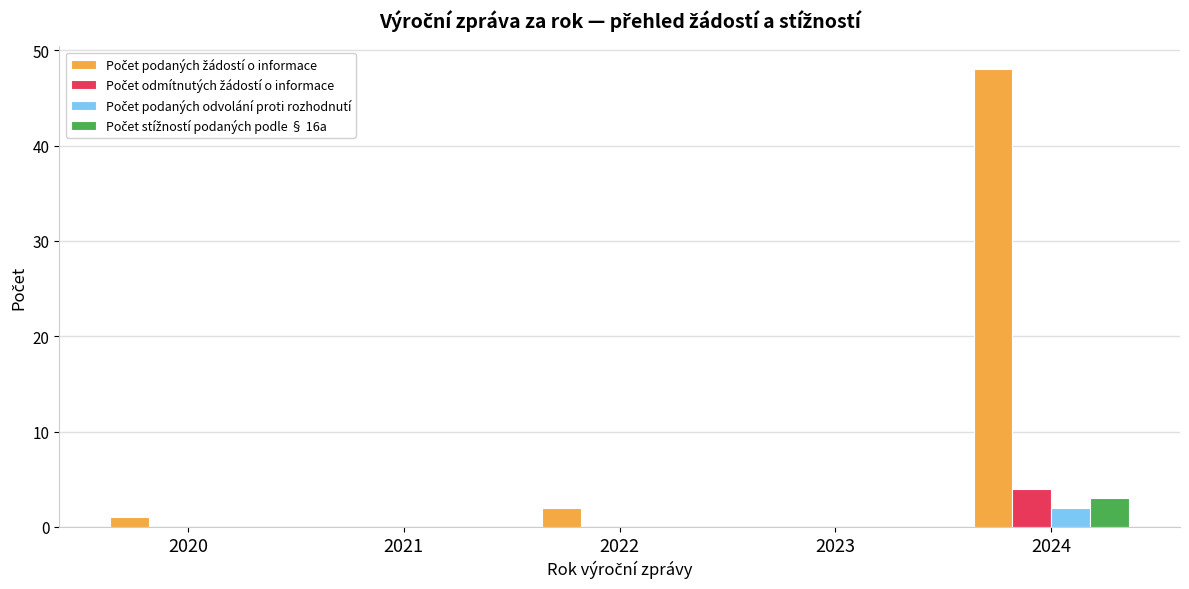

At which category is the sum across all series the highest?

2024